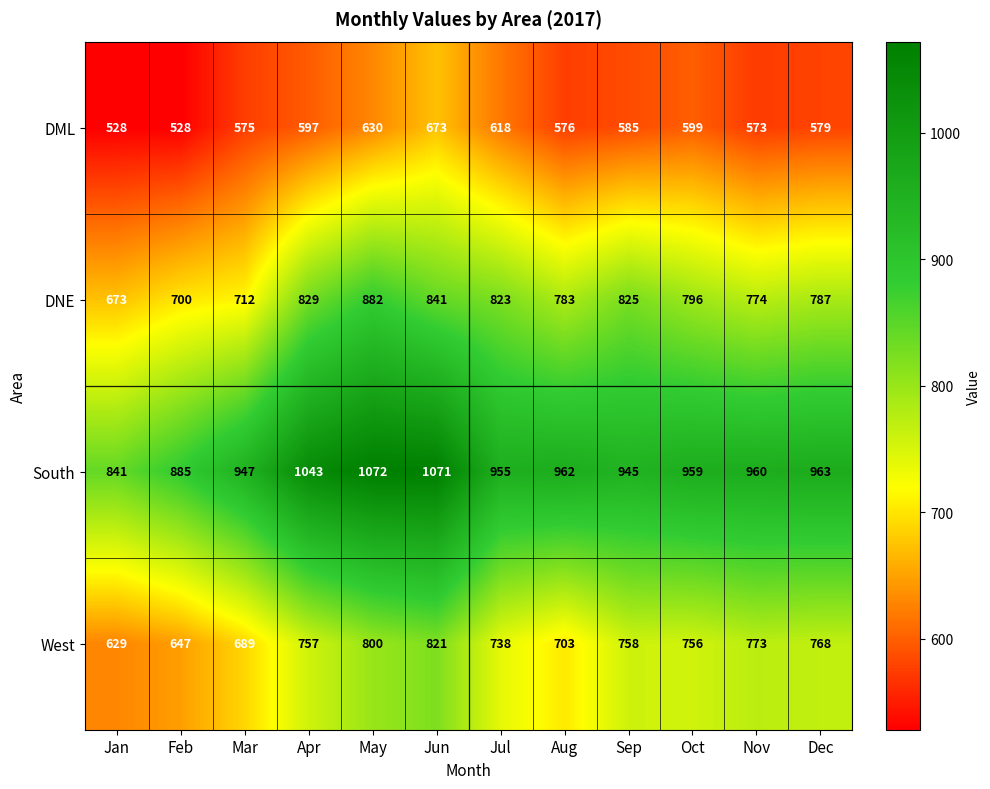

What is the smallest value displayed?

528